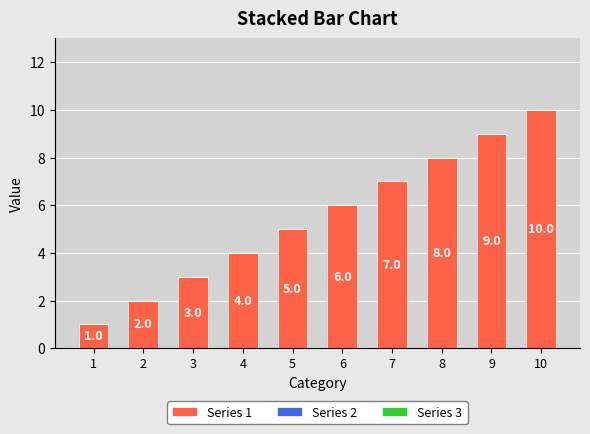

What is the difference between the second highest and minimum values?

8